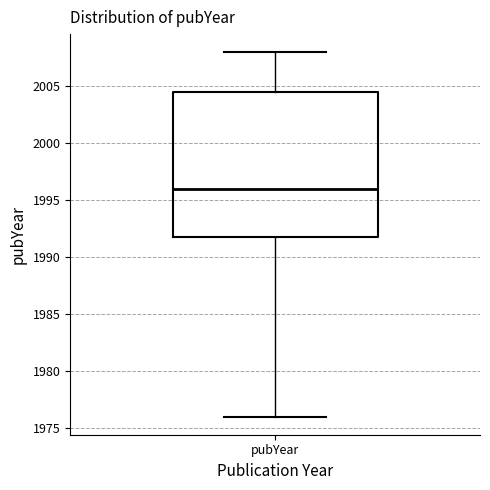

Transcribe this box plot: give where the median line is, the range the box spans, and where the two whiskers end, as read against the y-axis. The values are not printed on the chart, so give them approximately, as read against the axis.

median 1996.0, box 1992.0 to 2004.5, whiskers 1976.0 to 2008.0